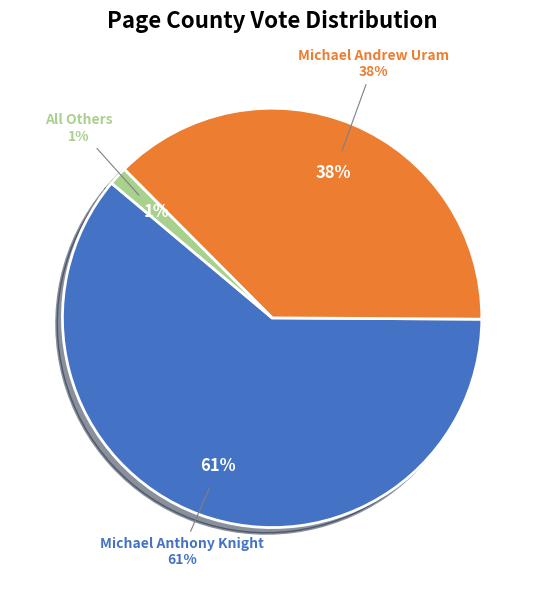

Between Michael Anthony Knight and All Others, which is larger?

Michael Anthony Knight